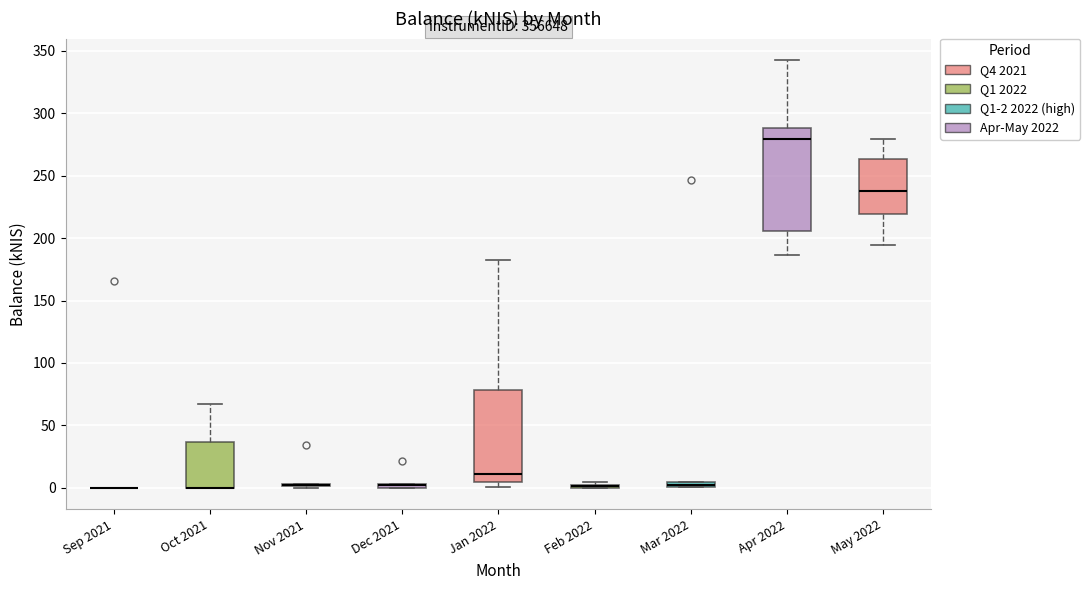

Comparing the boxes themselves (not the whiskers), which one is the tallest?

Apr 2022